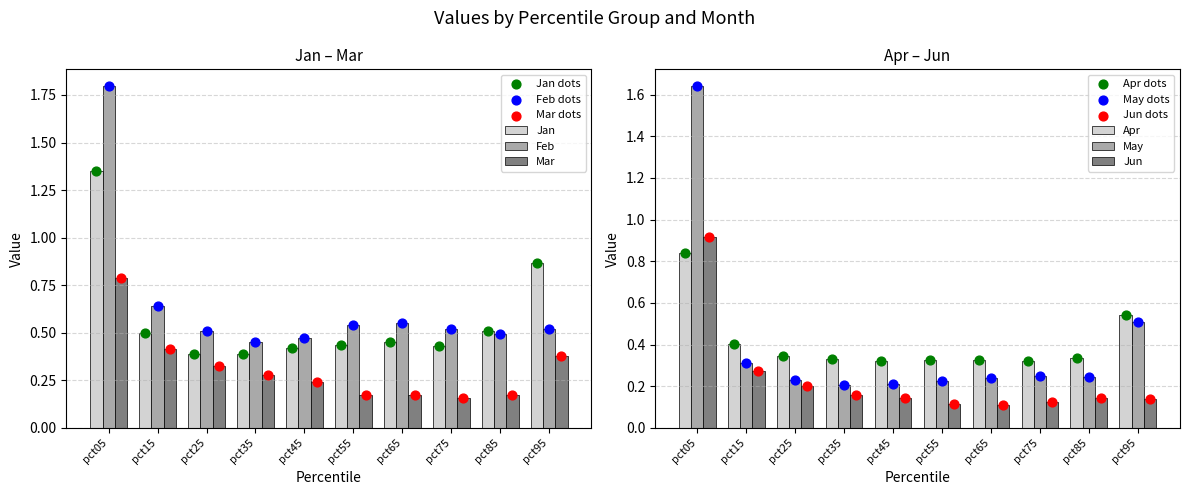

What is the total value across all series at pct55?

1.8